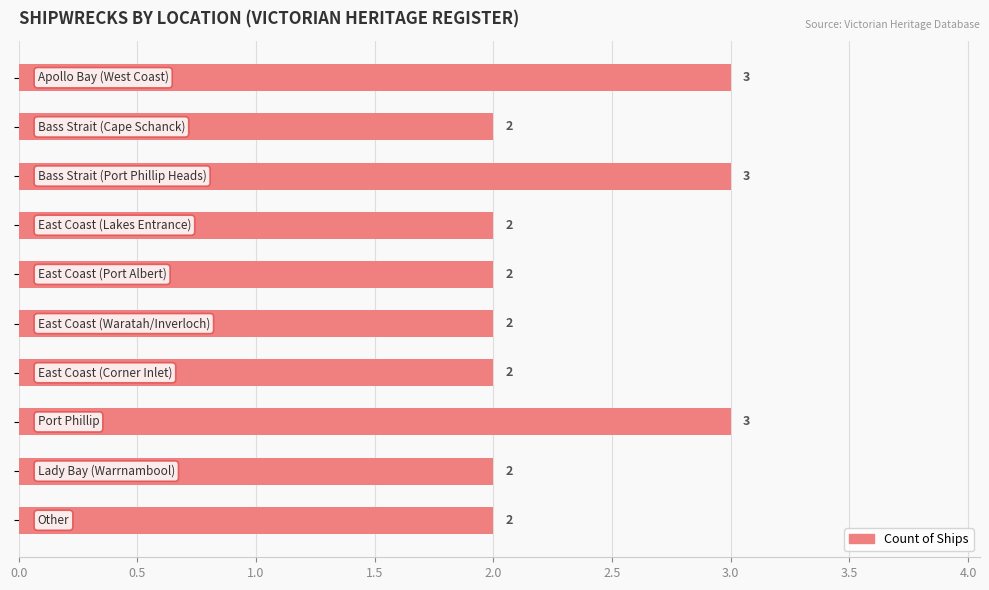

How many values are between 2 and 3?

10